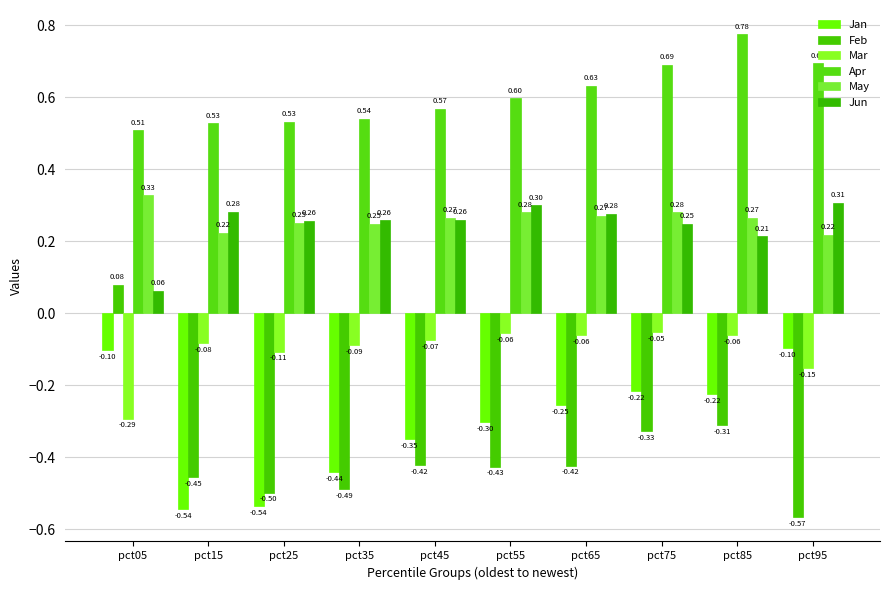

At which category is the sum across all series the highest?

pct85